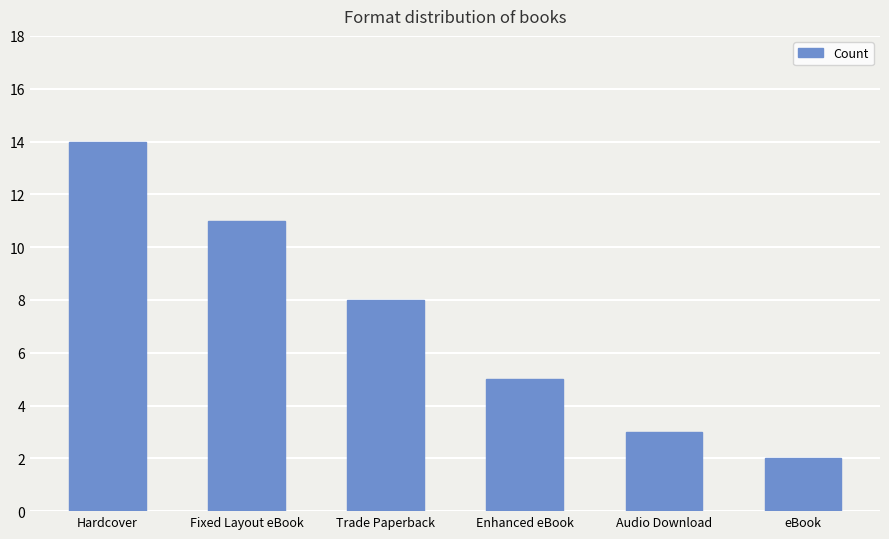

True or false: the data shows 2 at eBook.

True